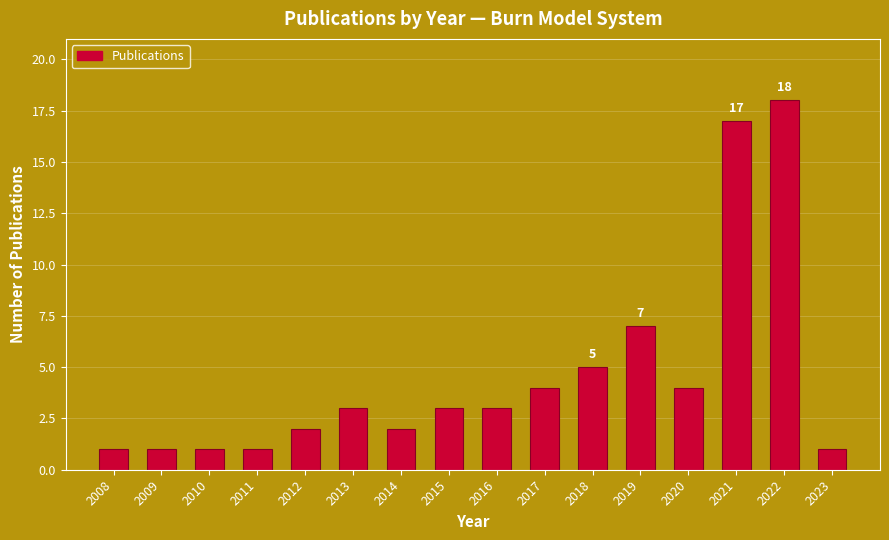

Reading left to right, extract all data points from this chart.

1	1	1	1	2	3	2	3	3	4	5	7	4	17	18	1